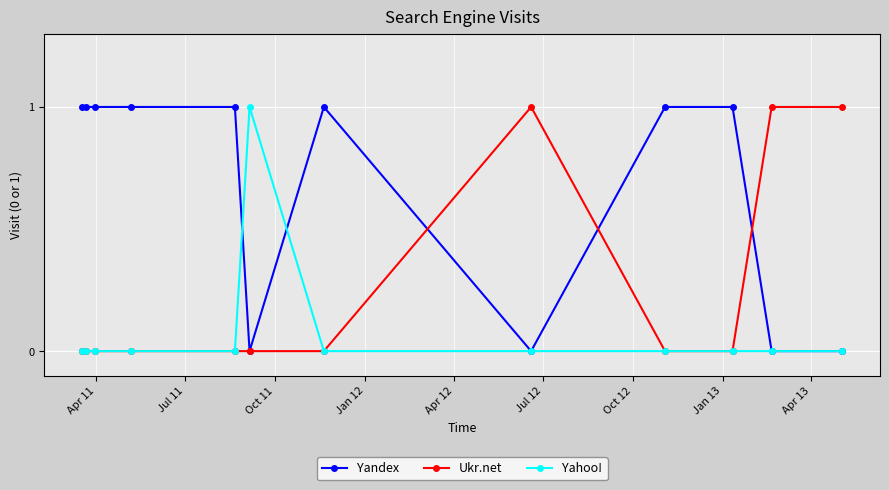

True or false: Yahoo! has more than 0 points higher than both neighbors.

True